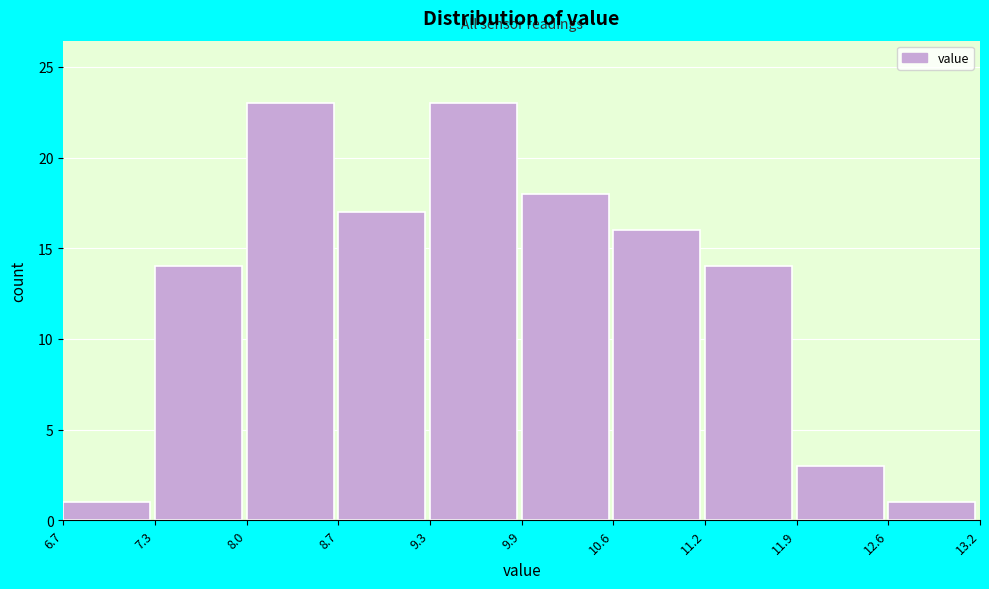

Reading left to right, transcribe this chart: for each bar, give the range it covers on the x-axis and its height. The values are not printed on the chart, so give them approximately, as read against the axis.

6.7 to 7.3: 1
7.3 to 8.0: 14
8.0 to 8.7: 23
8.7 to 9.3: 17
9.3 to 9.9: 23
9.9 to 10.6: 18
10.6 to 11.2: 16
11.2 to 11.9: 14
11.9 to 12.6: 3
12.6 to 13.2: 1